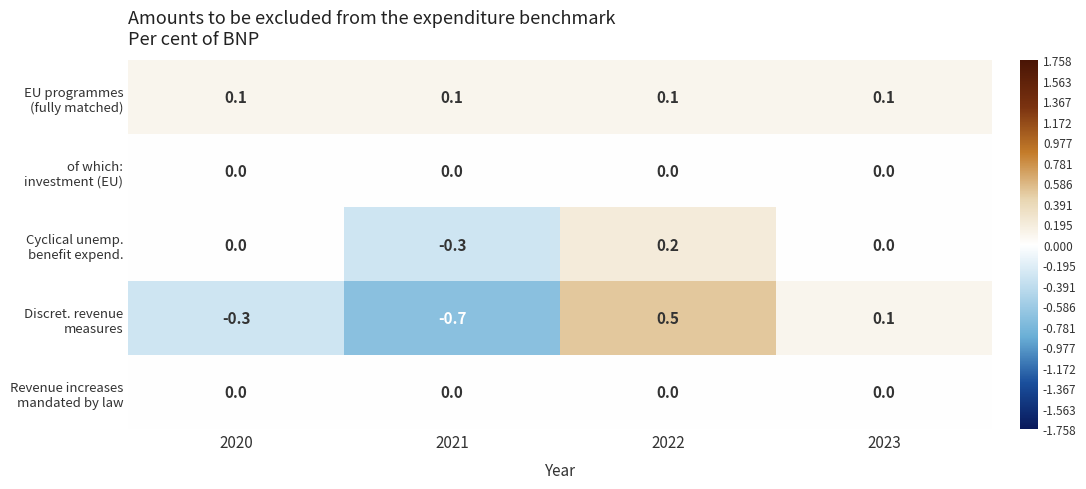

What is the spread (max minus min) of values at 2020?

0.4